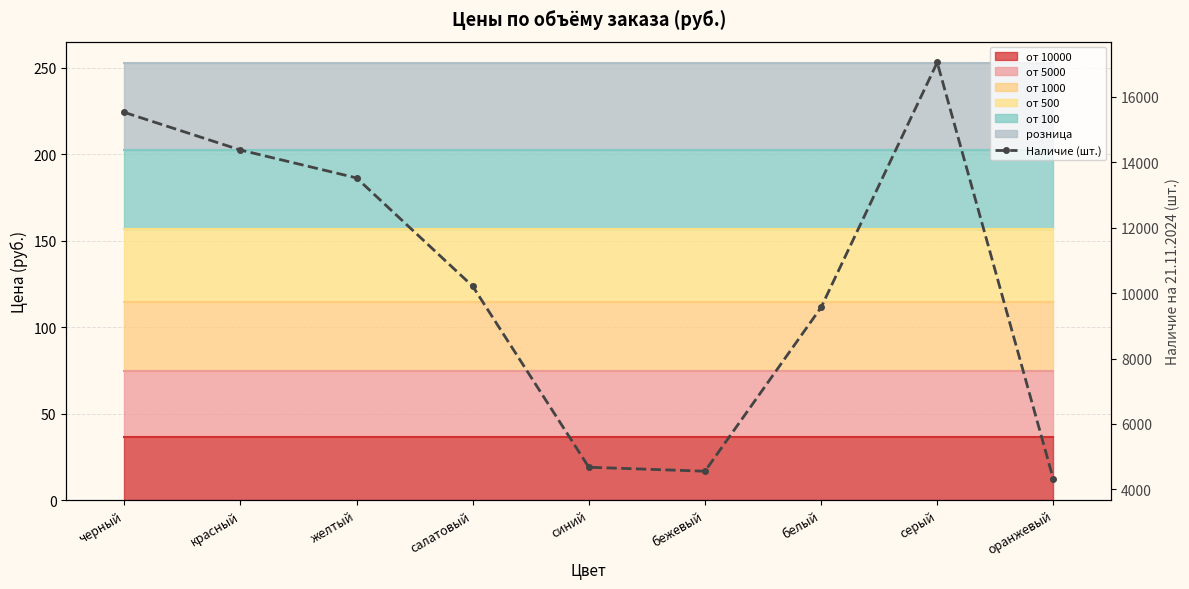

Does the chart have visible grid lines?

Yes